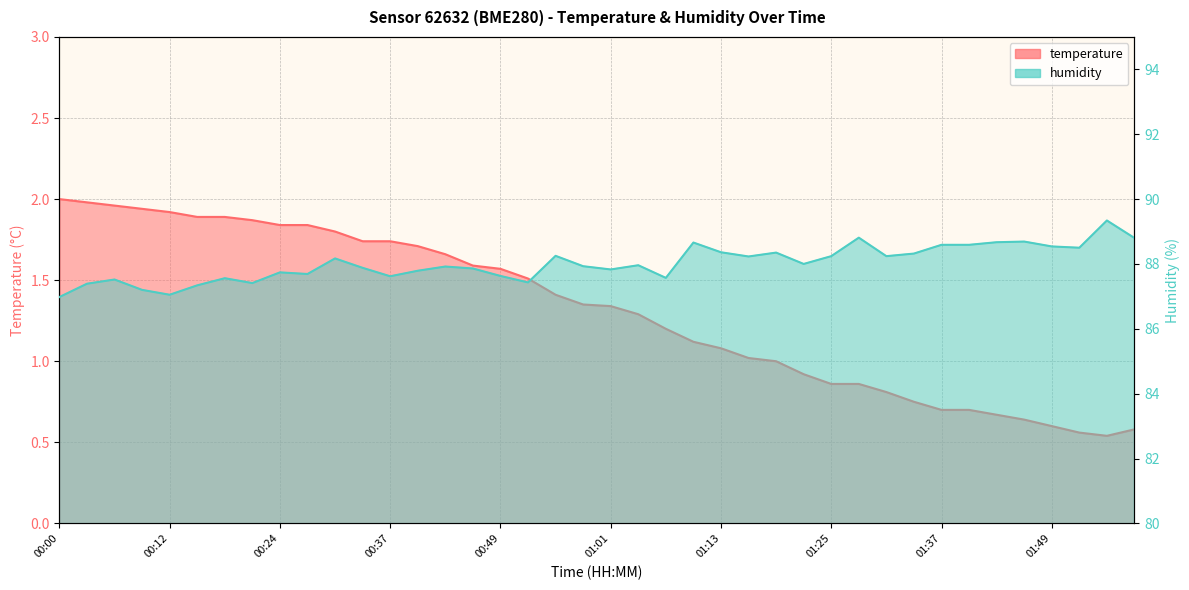

Which has a higher value, 00:09 or 00:55?

00:09